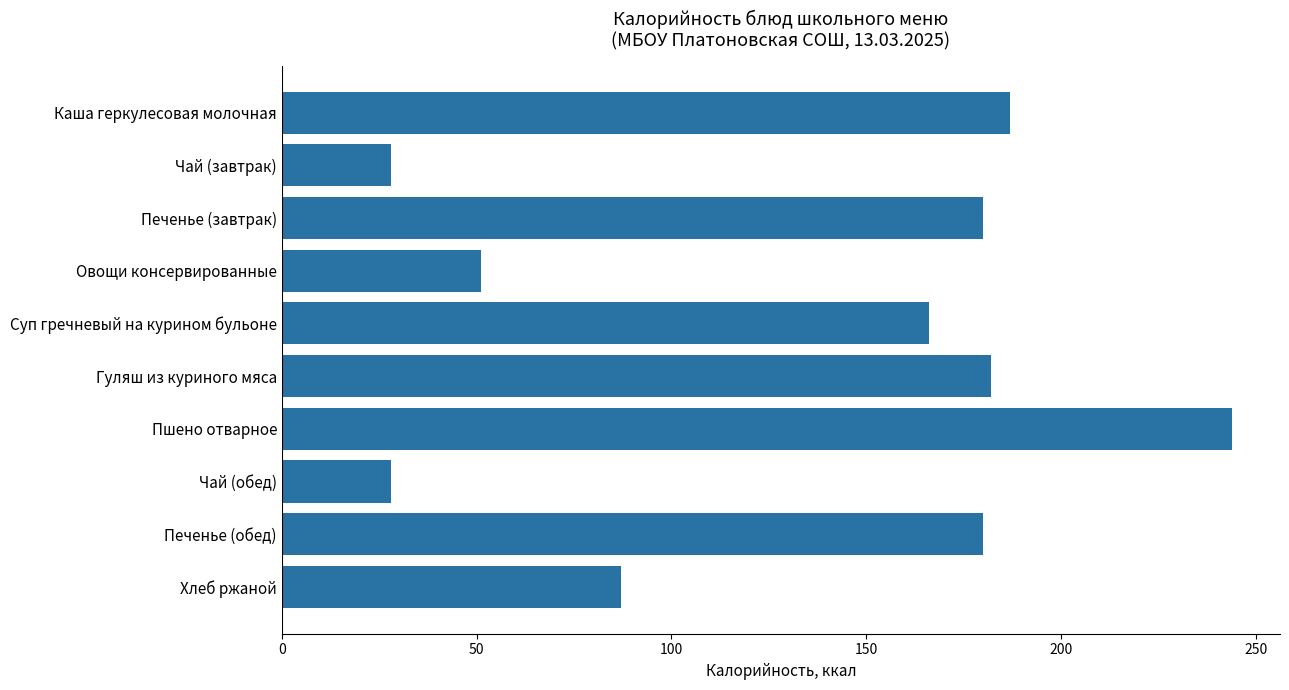

What is the minimum value shown in the chart?

28